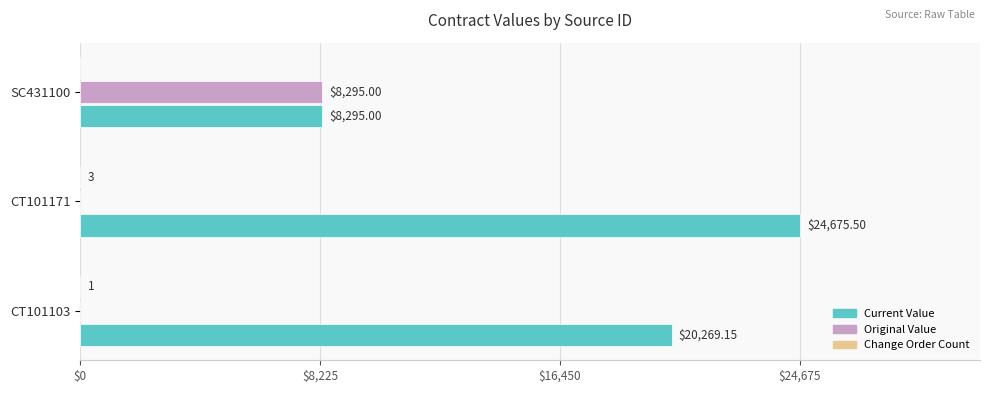

At which category is the sum across all series the highest?

CT101171